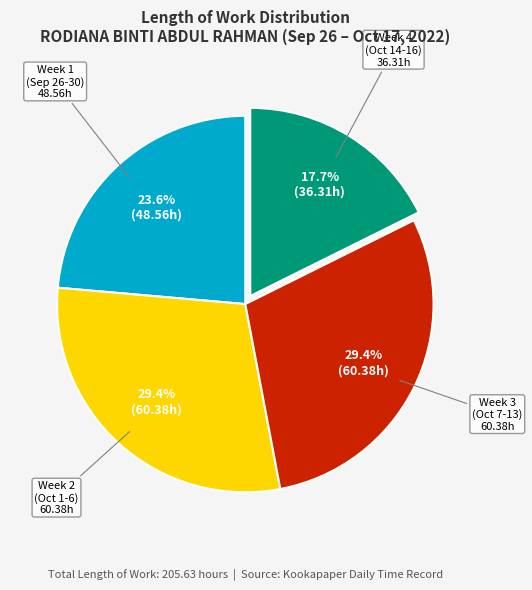

Is there any slice that represents more than half of the pie?

No